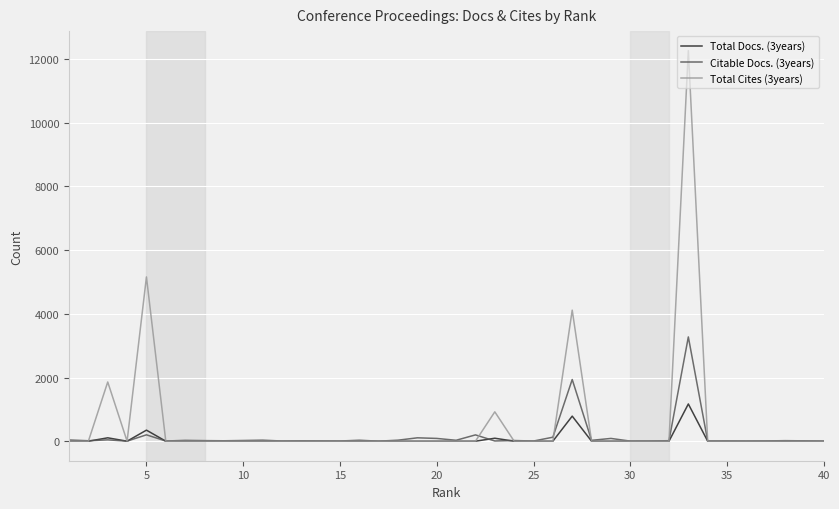

What are all the series names shown in the legend?

Total Docs. (3years), Citable Docs. (3years), Total Cites (3years)